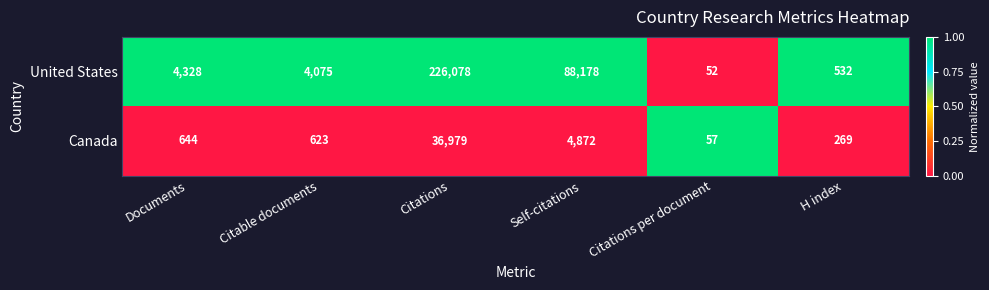

True or false: Canada has a value of 363 at H index.

False